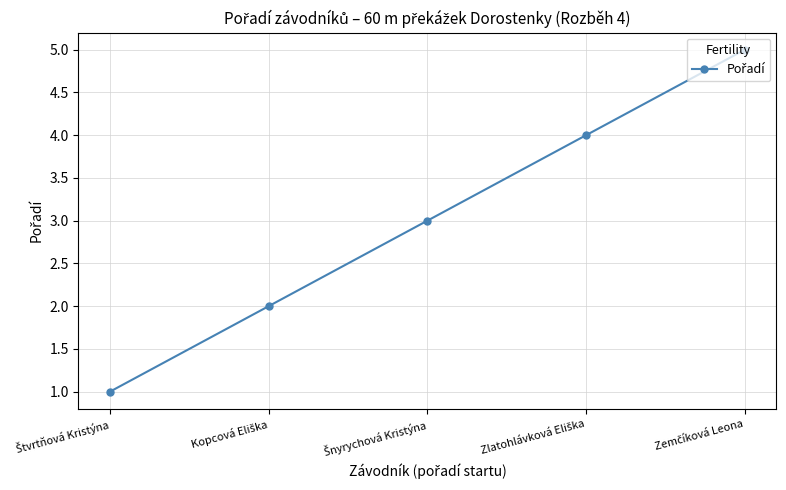

Reading left to right, extract all data points from this chart.

1	2	3	4	5